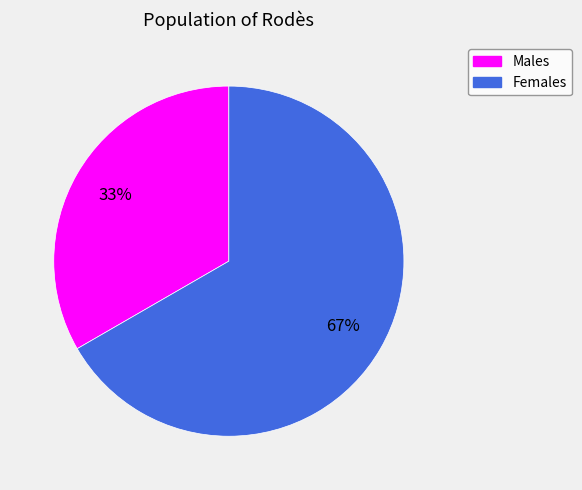

To the nearest percent, what is the average slice percentage?

50%